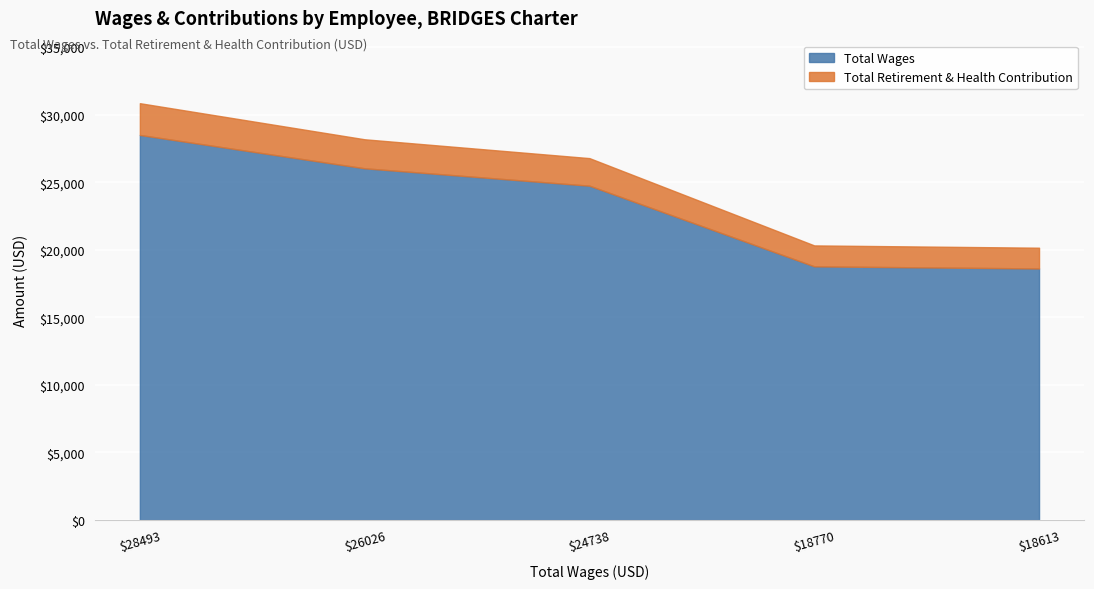

At which label is the value closest to 1943?

24738